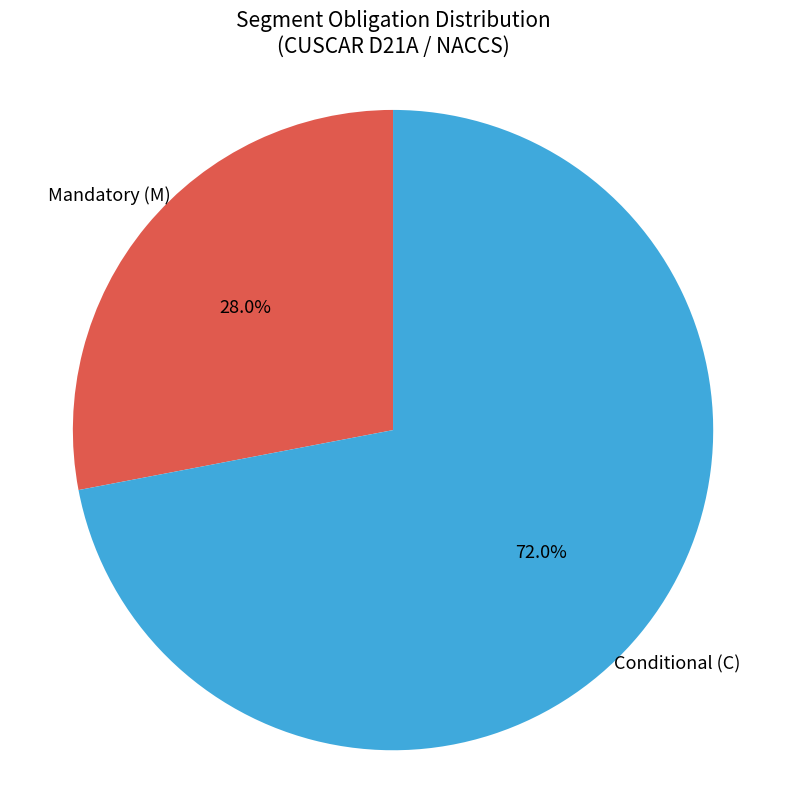

To the nearest percent, what is the average slice percentage?

50%